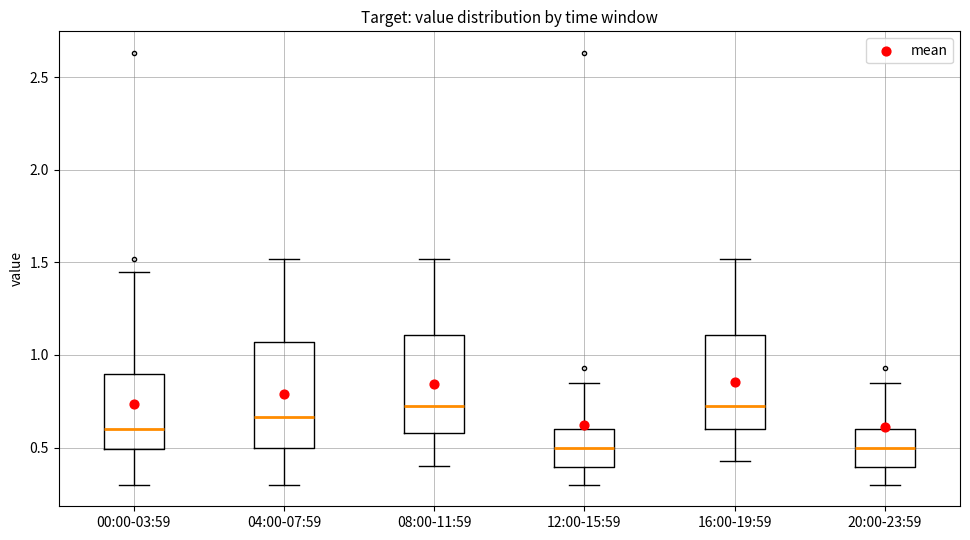

Reading left to right, read every box against the y-axis: the position of its median line, the range the box covers, and the ends of its whiskers. The values are not printed on the chart, so give them approximately, as read against the axis.

00:00-03:59: median 0.60, box 0.50 to 0.90, whiskers 0.30 to 1.45
04:00-07:59: median 0.65, box 0.50 to 1.05, whiskers 0.30 to 1.50
08:00-11:59: median 0.75, box 0.60 to 1.10, whiskers 0.40 to 1.50
12:00-15:59: median 0.50, box 0.40 to 0.60, whiskers 0.30 to 0.85
16:00-19:59: median 0.75, box 0.60 to 1.10, whiskers 0.45 to 1.50
20:00-23:59: median 0.50, box 0.40 to 0.60, whiskers 0.30 to 0.85